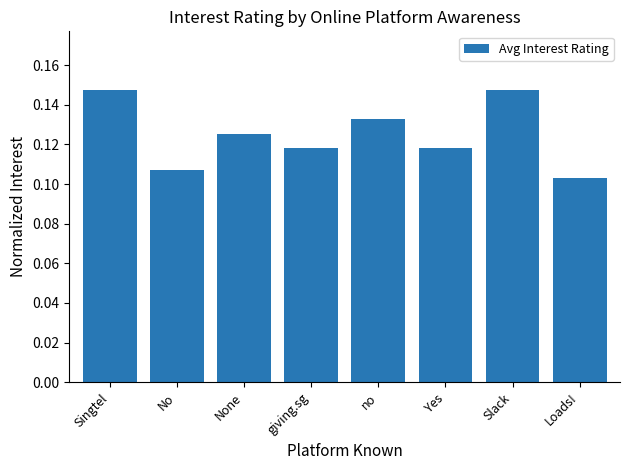

Count the values in the range 0 to 1.

8